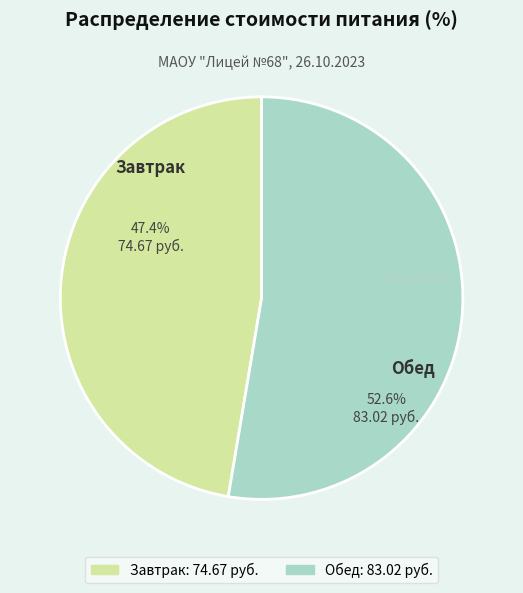

Which category accounts for the majority?

Обед